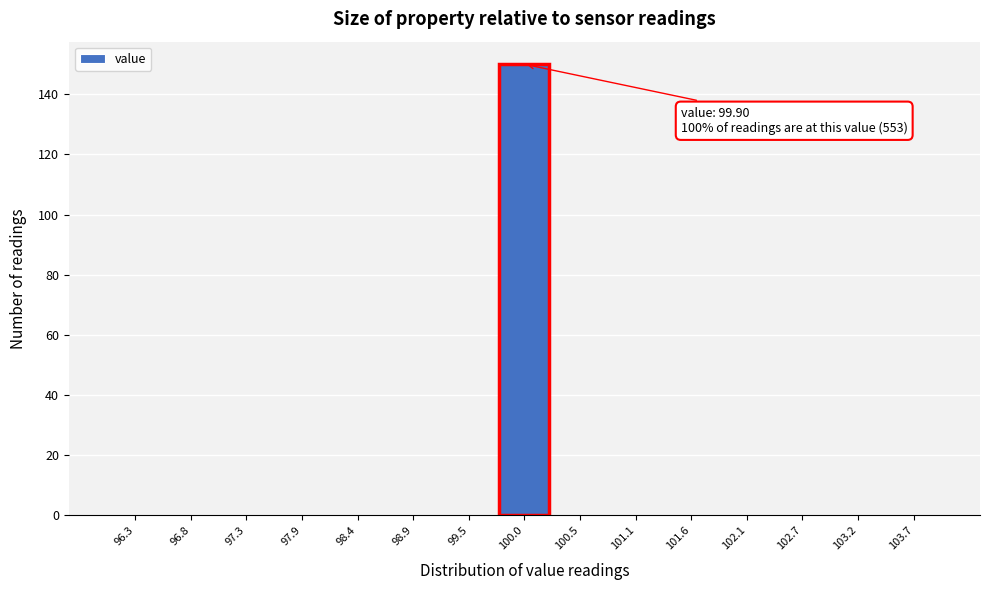

Over which range of the x-axis is the bar tallest?

99.7 to 100.3